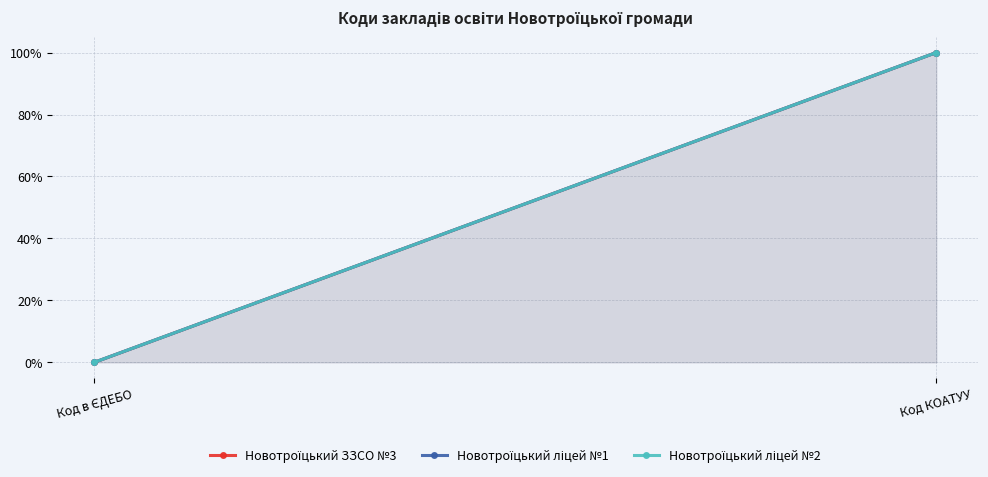

What is the value of the Новотроїцький ліцей №1 point at the 2nd from the left?

1.0